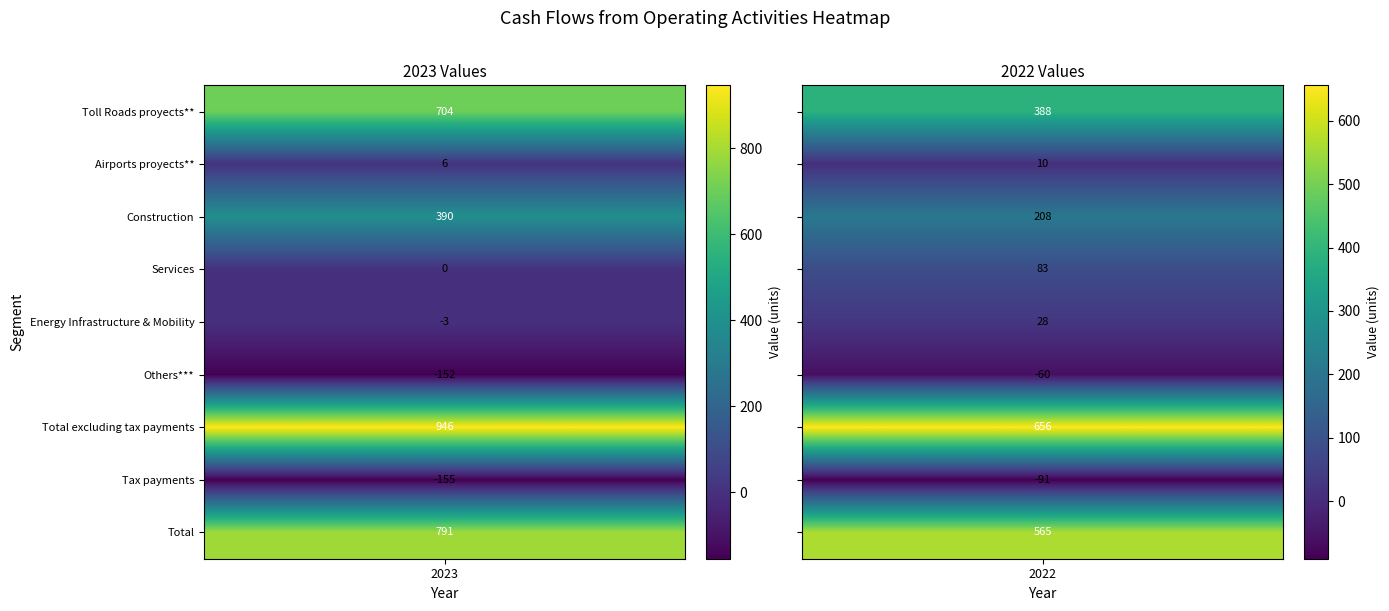

What is the minimum value shown in the chart?

-155